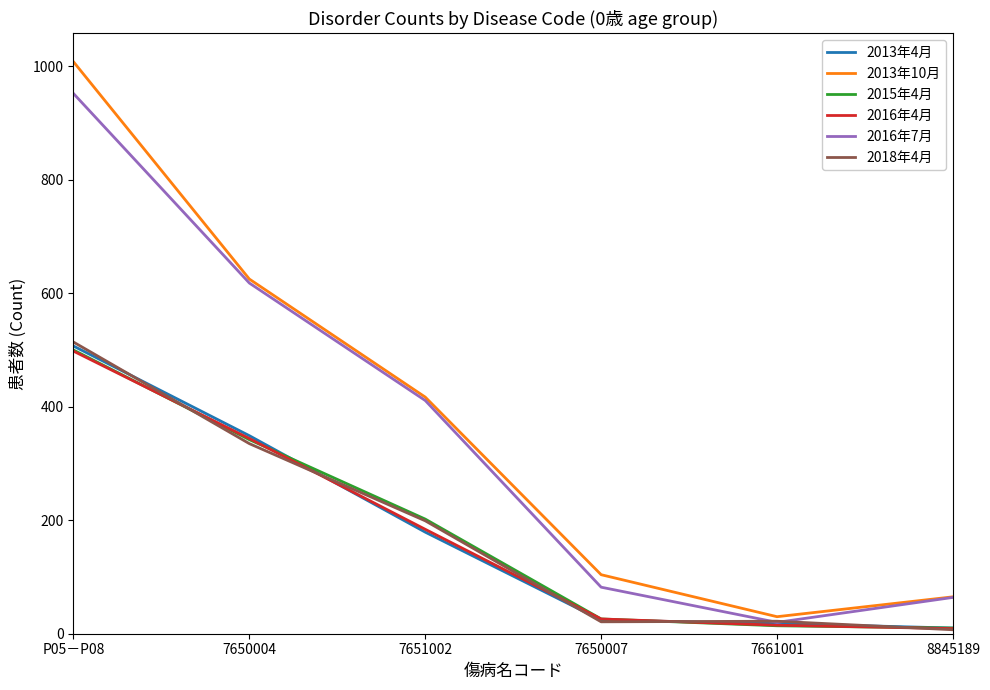

What is the minimum value for 2016年7月?

20